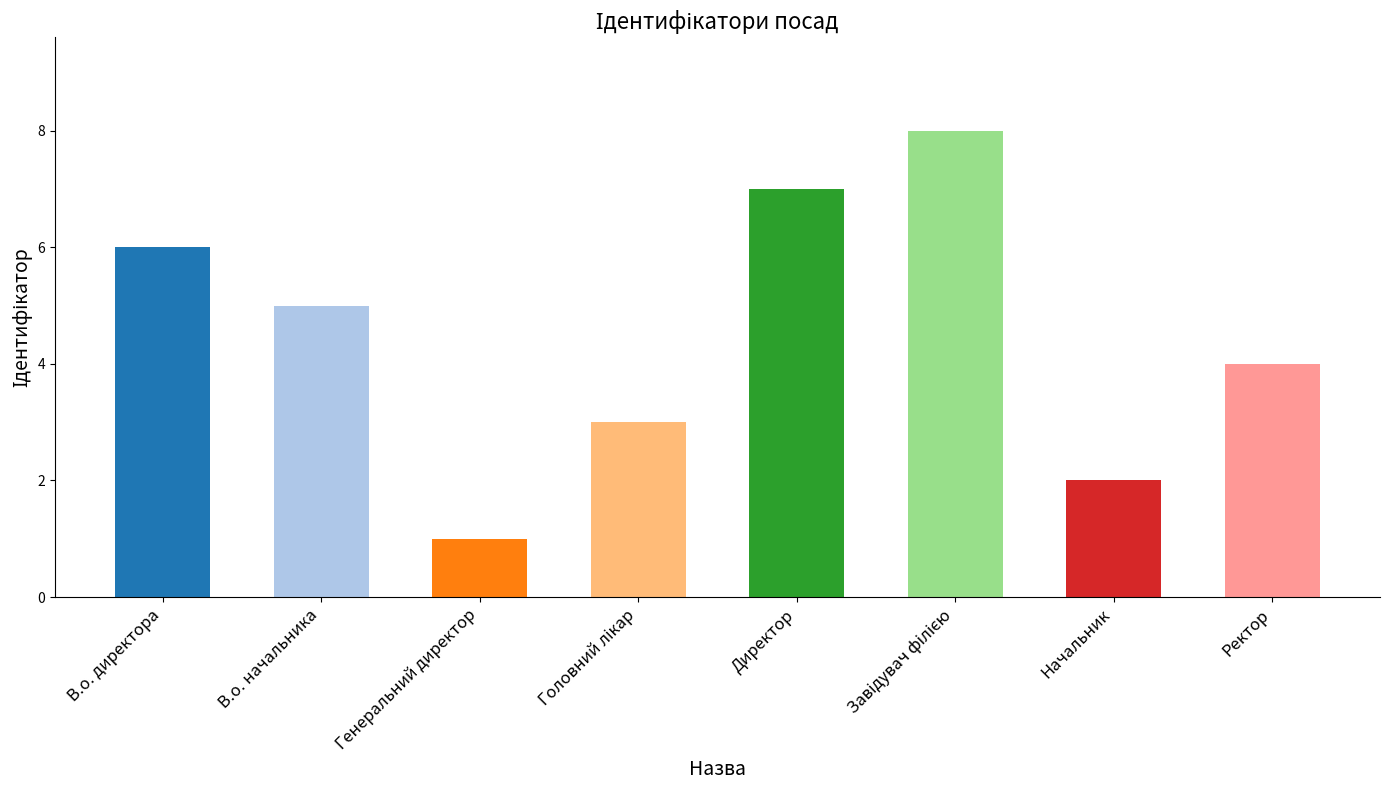

What is the smallest value displayed?

1